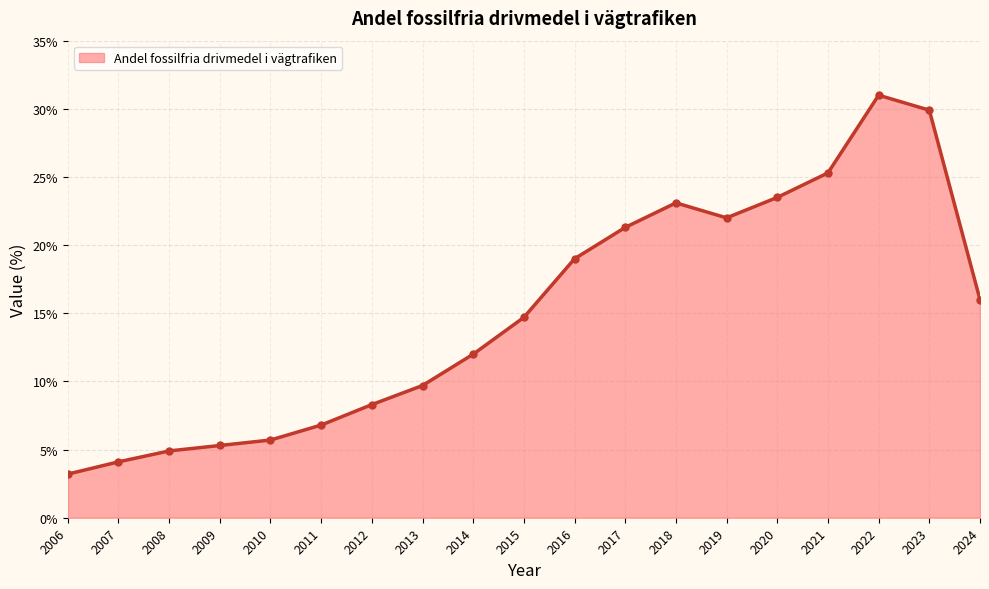

What is the value of the 1st point from the left?

3.2